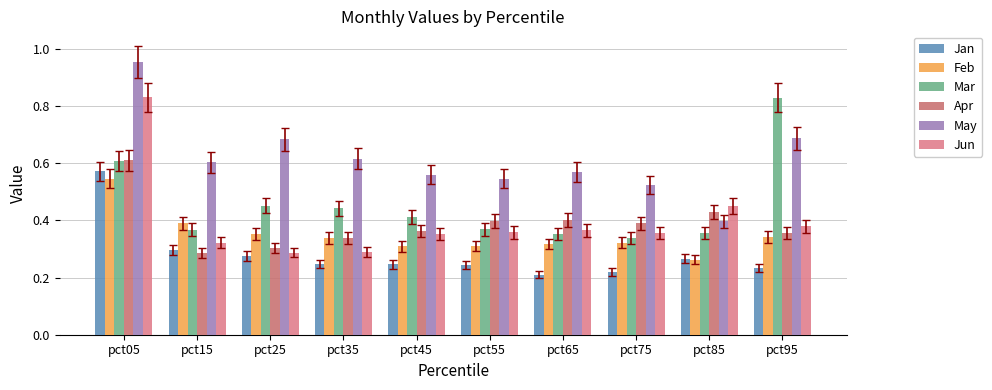

The May series shows 0.1 at pct85. True or false?

False